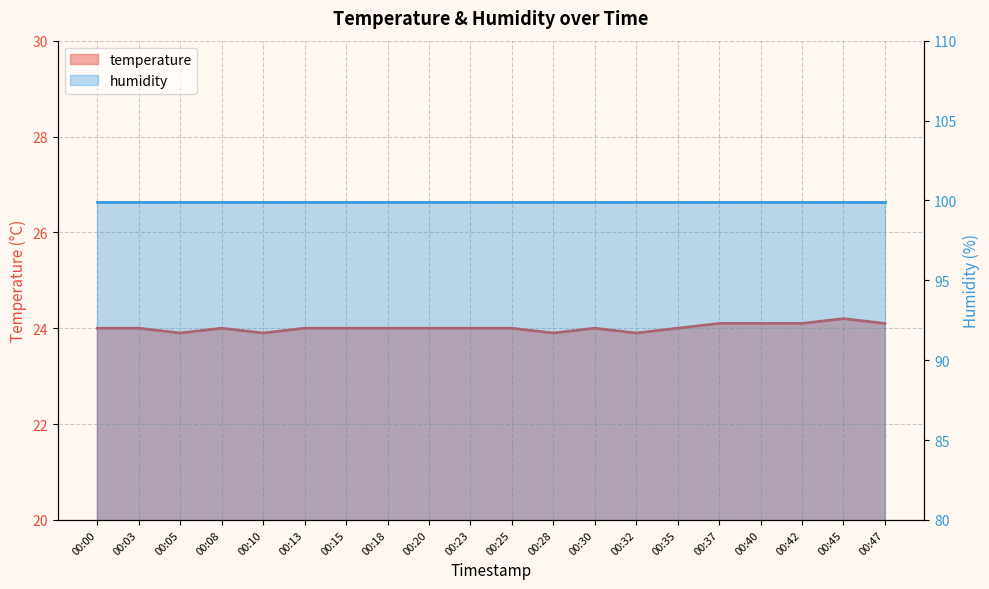

What is the difference between the maximum and minimum values?

0.3